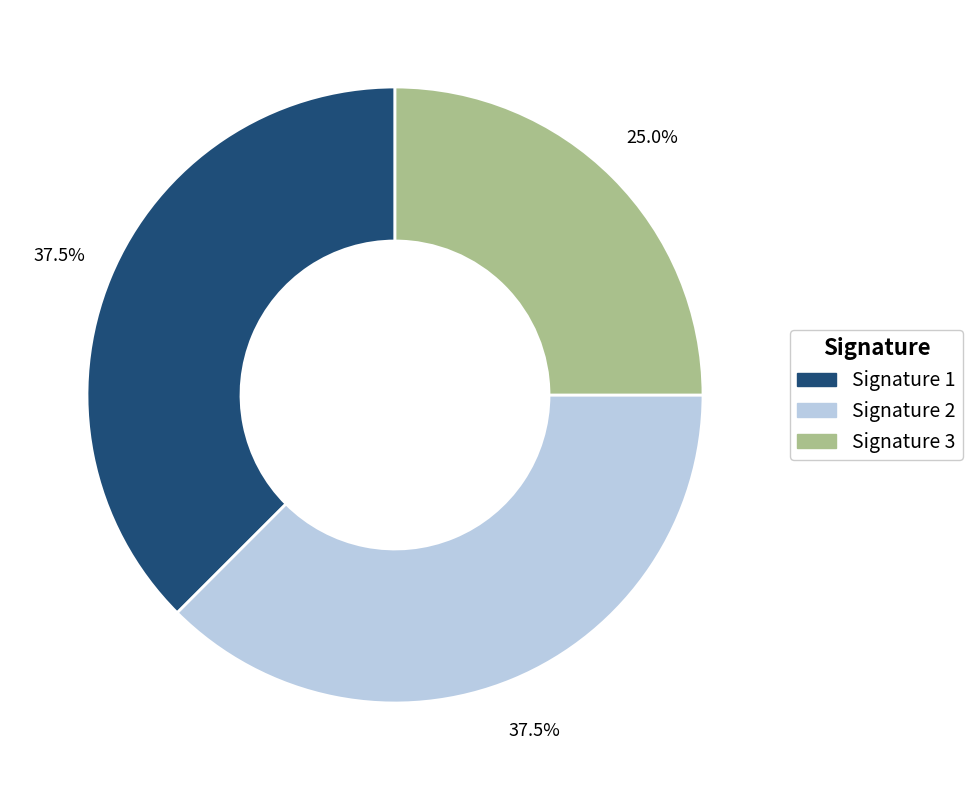

What percentage do Signature 2 and Signature 3 together represent?

62.5%